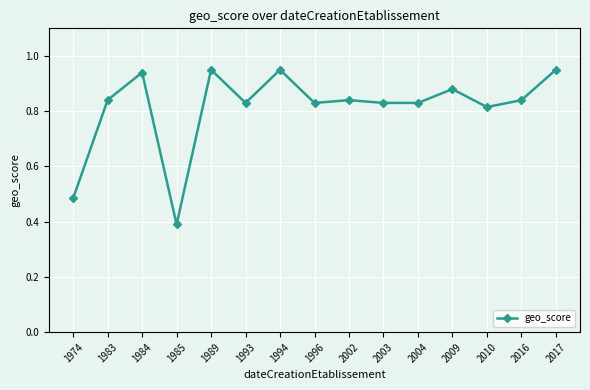

The chart shows a value of 0.5 at 2003. True or false?

False